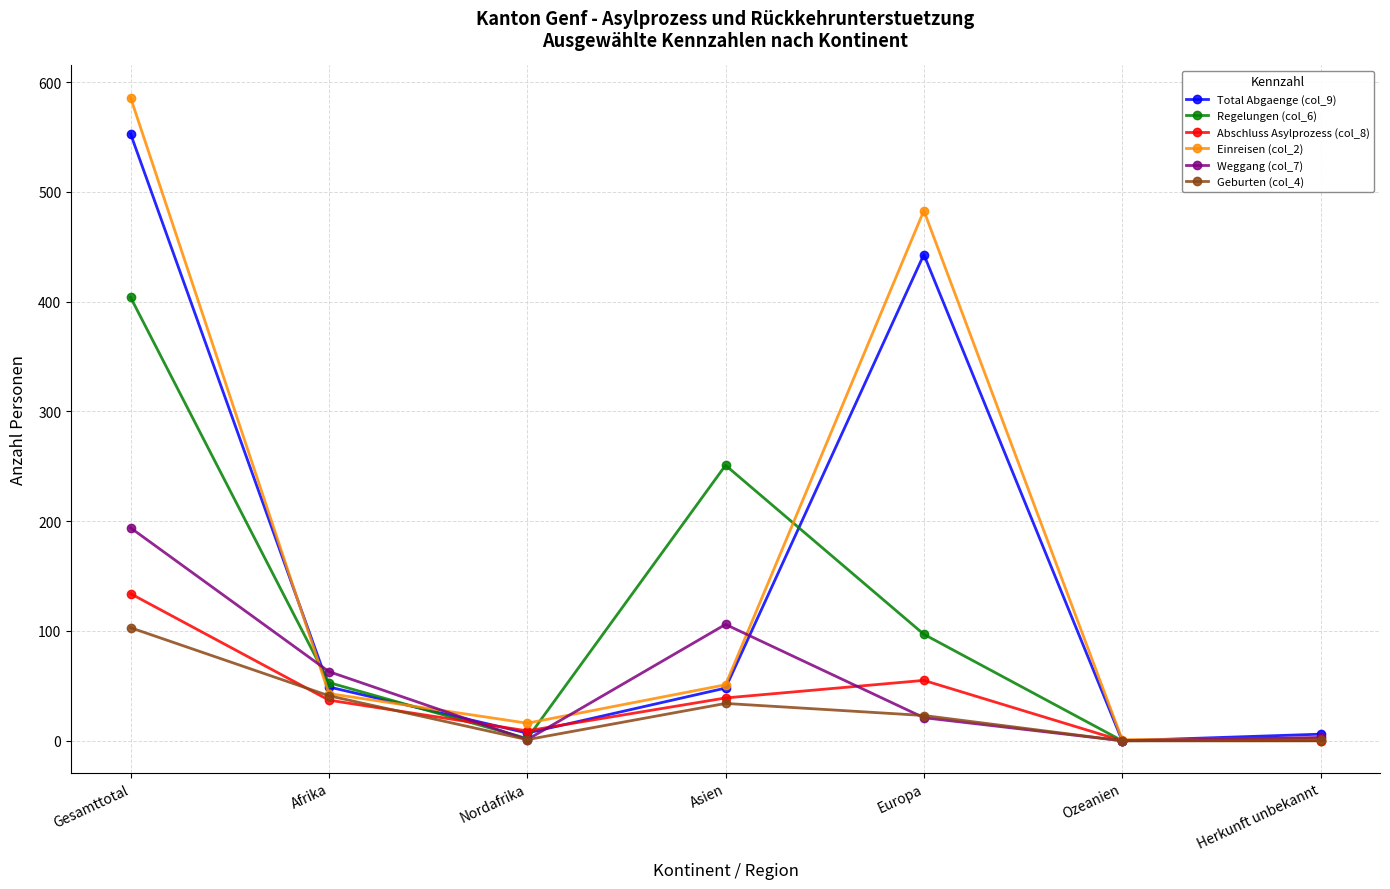

What is the label of the 2nd point from the left?

Afrika